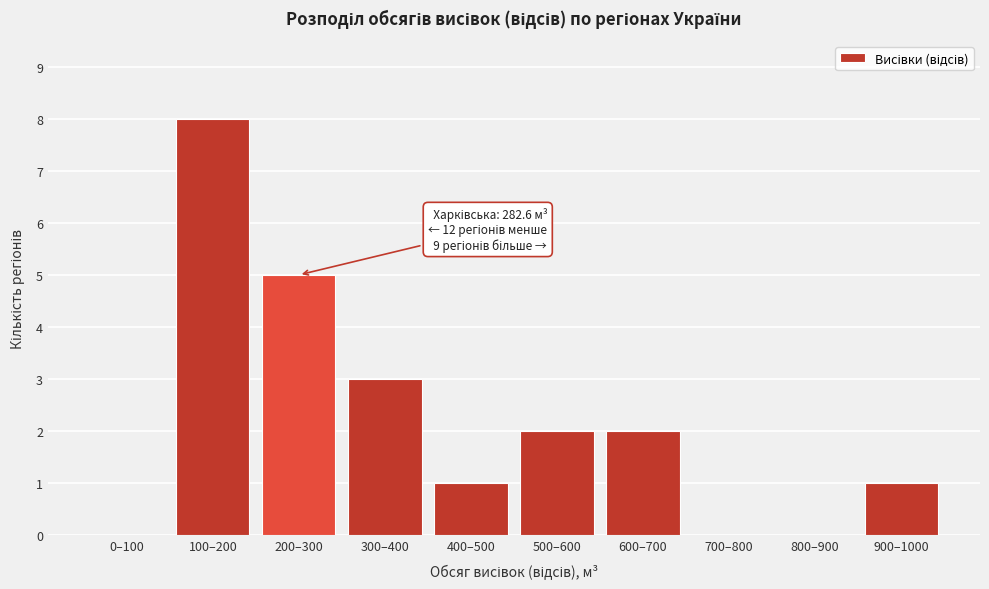

Reading right to left, transcribe all the data shown in this chart.

900–1000=1	800–900=0	700–800=0	600–700=2	500–600=2	400–500=1	300–400=3	200–300=5	100–200=8	0–100=0